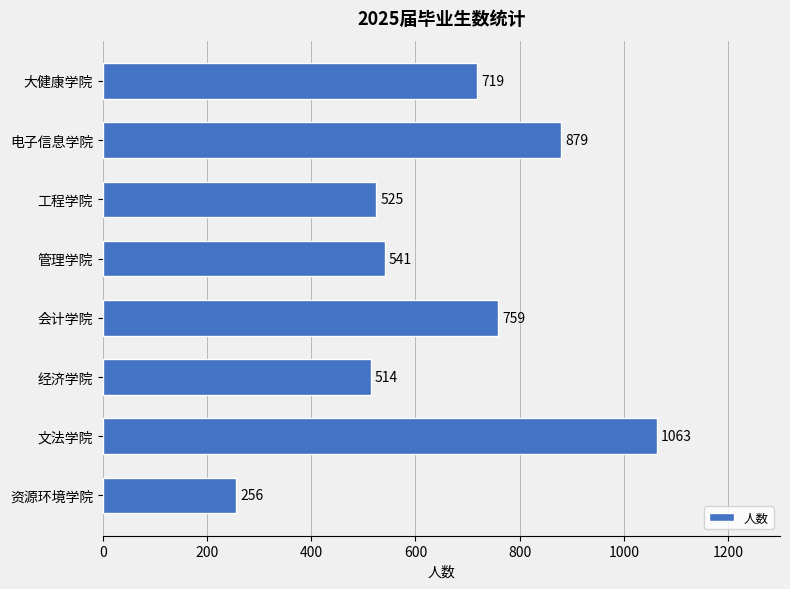

What is the label of the 3rd bar from the top?

工程学院